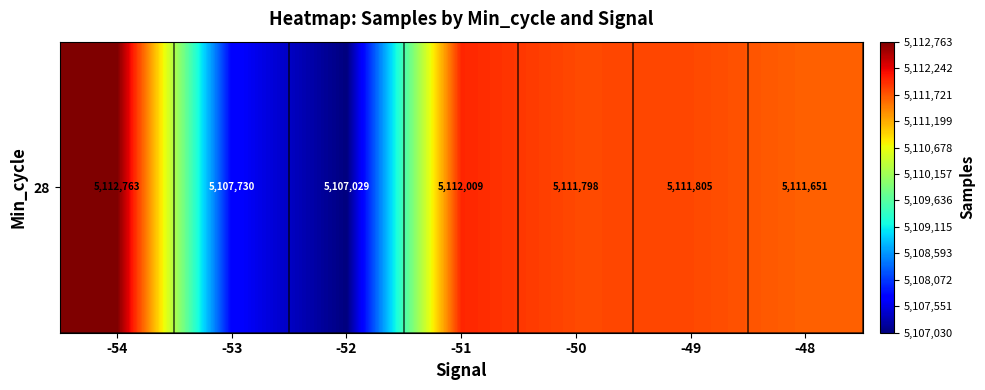

What value does the data have at -53?

5107730.8